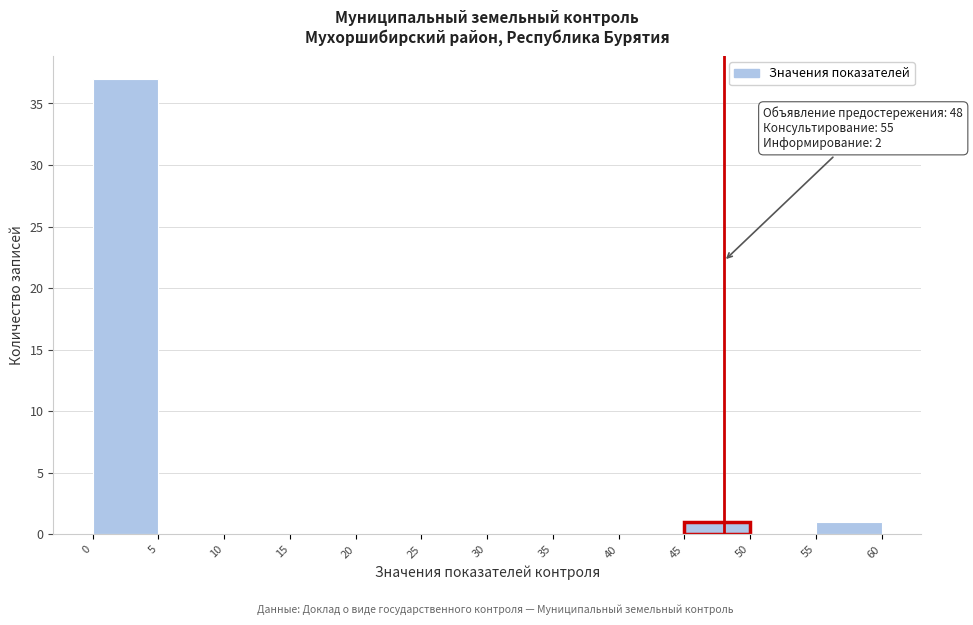

Which range on the x-axis has the tallest bar?

0 to 5